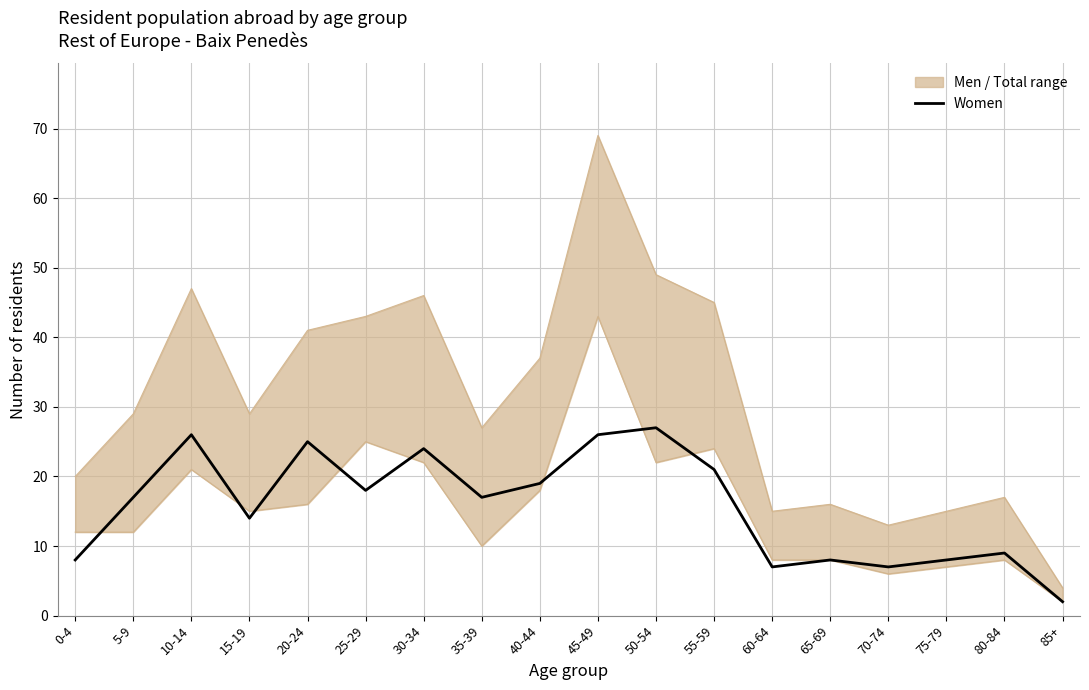

The Total series shows 15 at 75-79. True or false?

True